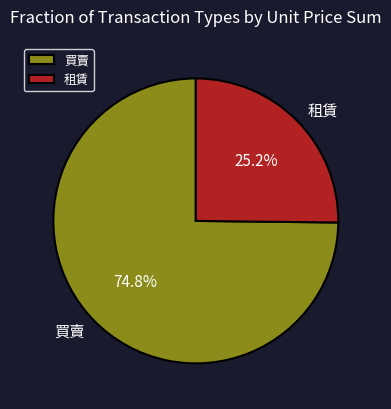

To the nearest percent, what is the average slice percentage?

50%